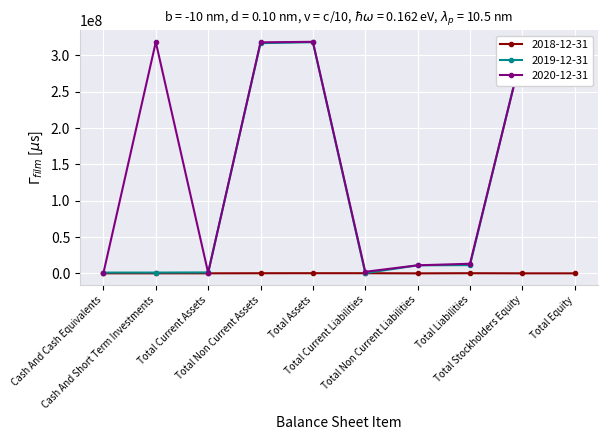

Where does the 2020-12-31 series first go above 305560319?

Cash And Short Term Investments